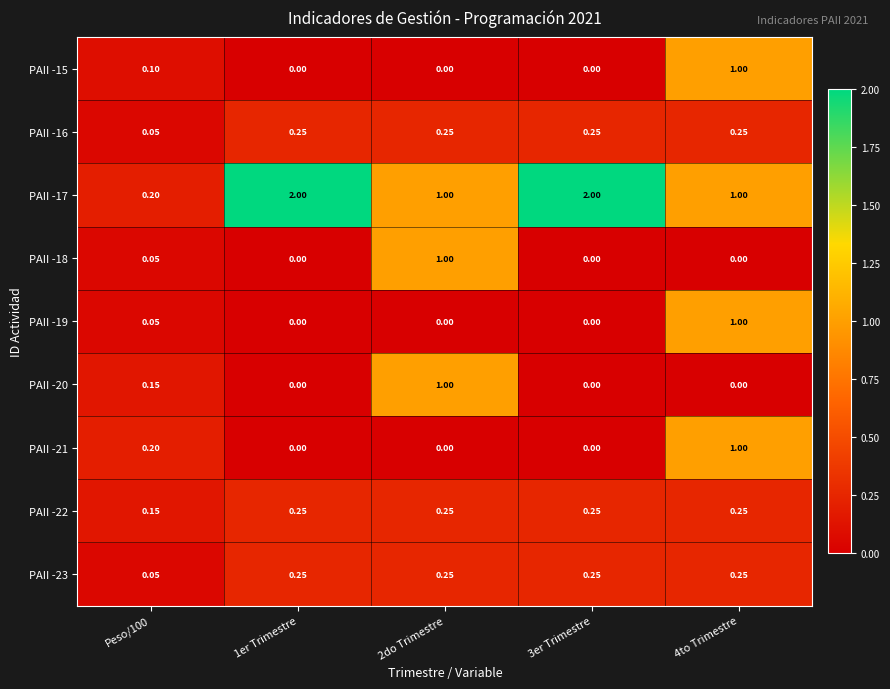

What is the spread (max minus min) of values at 2do Trimestre?

1.0